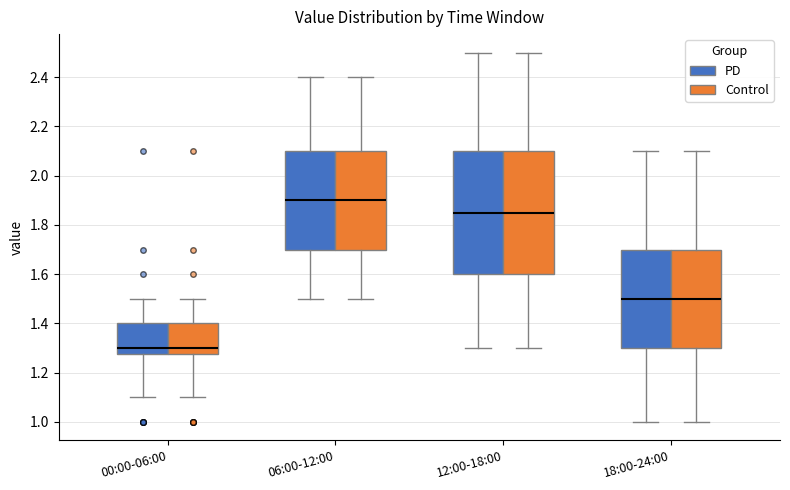

Reading left to right, transcribe this box plot: for each box, give where its median line is, the range the box spans, and where its two whiskers end, as read against the y-axis. The values are not printed on the chart, so give them approximately, as read against the axis.

00:00-06:00 (PD): median 1.30, box 1.28 to 1.40, whiskers 1.10 to 1.50
00:00-06:00 (Control): median 1.30, box 1.28 to 1.40, whiskers 1.10 to 1.50
06:00-12:00 (PD): median 1.90, box 1.70 to 2.10, whiskers 1.50 to 2.40
06:00-12:00 (Control): median 1.90, box 1.70 to 2.10, whiskers 1.50 to 2.40
12:00-18:00 (PD): median 1.86, box 1.60 to 2.10, whiskers 1.30 to 2.50
12:00-18:00 (Control): median 1.86, box 1.60 to 2.10, whiskers 1.30 to 2.50
18:00-24:00 (PD): median 1.50, box 1.30 to 1.70, whiskers 1.00 to 2.10
18:00-24:00 (Control): median 1.50, box 1.30 to 1.70, whiskers 1.00 to 2.10